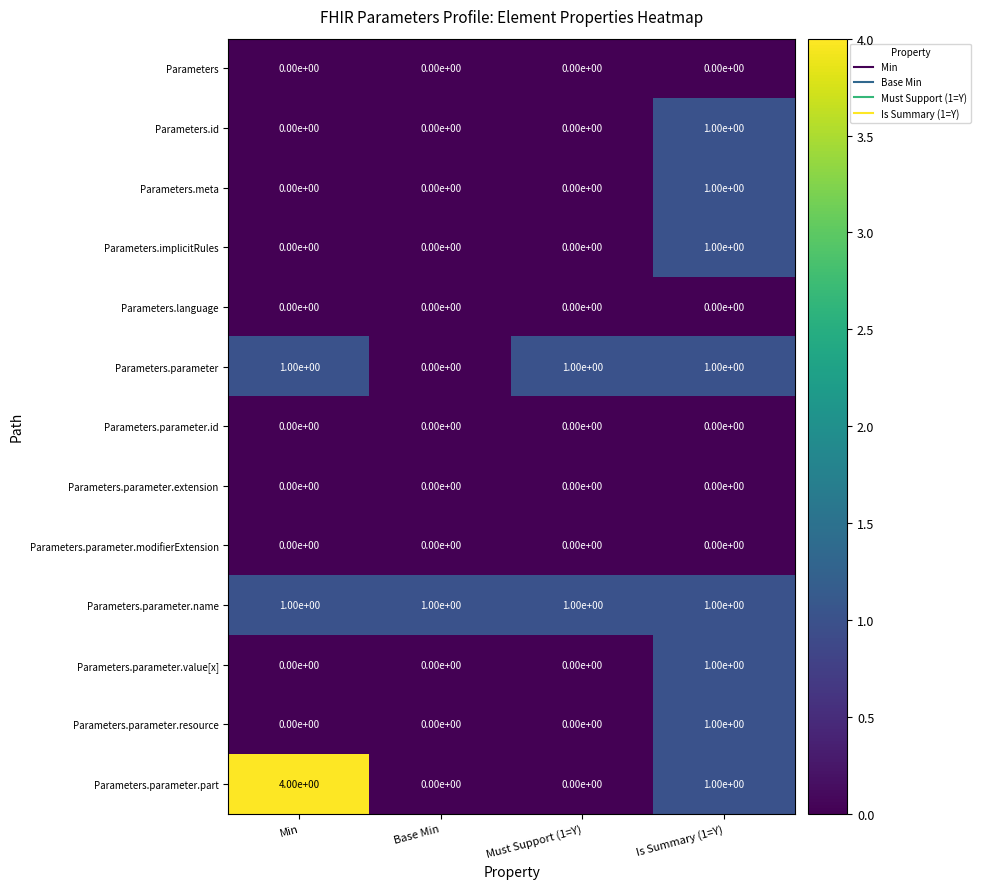

The value of Parameters.id at Is Summary (1=Y) is 2. True or false?

False